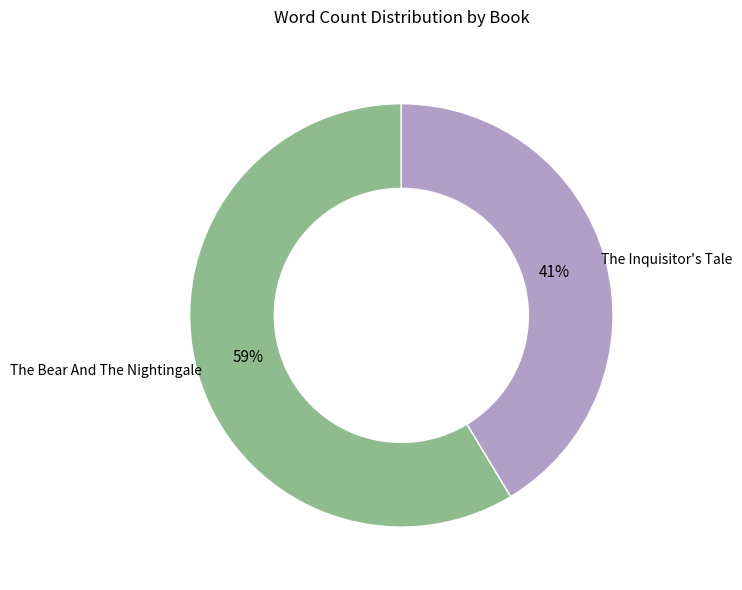

Is there a majority slice in this chart?

Yes